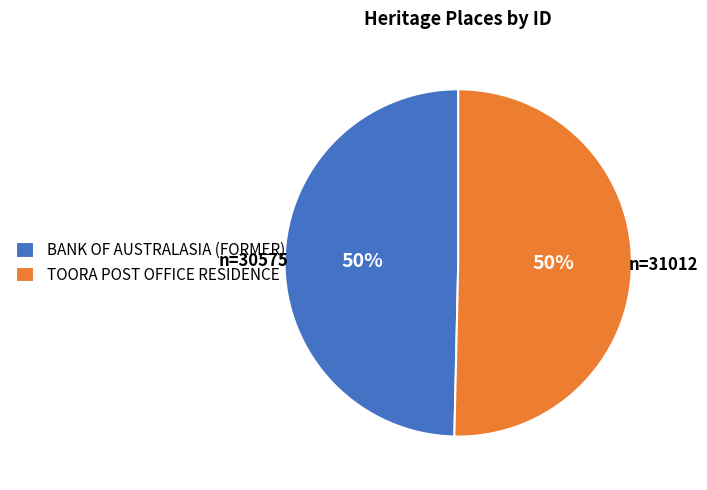

Combined, do BANK OF AUSTRALASIA (FORMER) and TOORA POST OFFICE RESIDENCE account for over 50%?

Yes